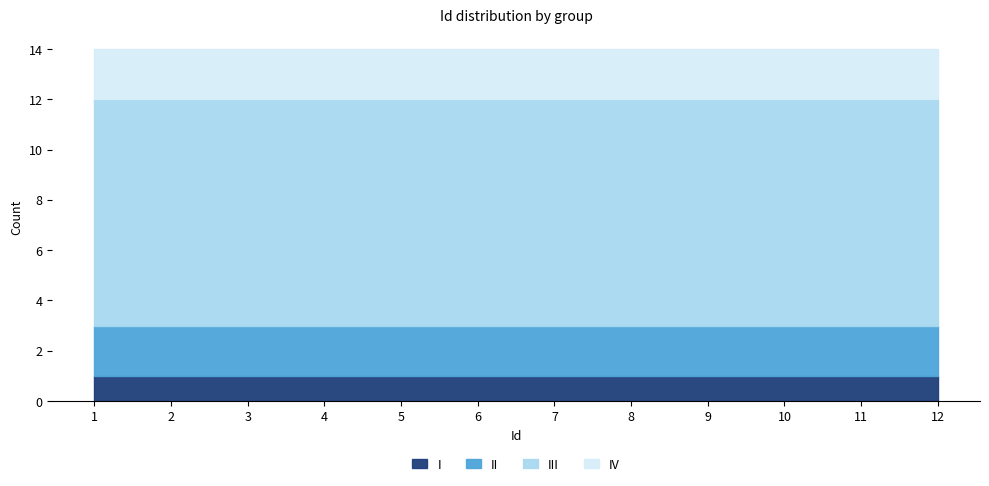

True or false: IV has more than 0 interior local peaks.

False